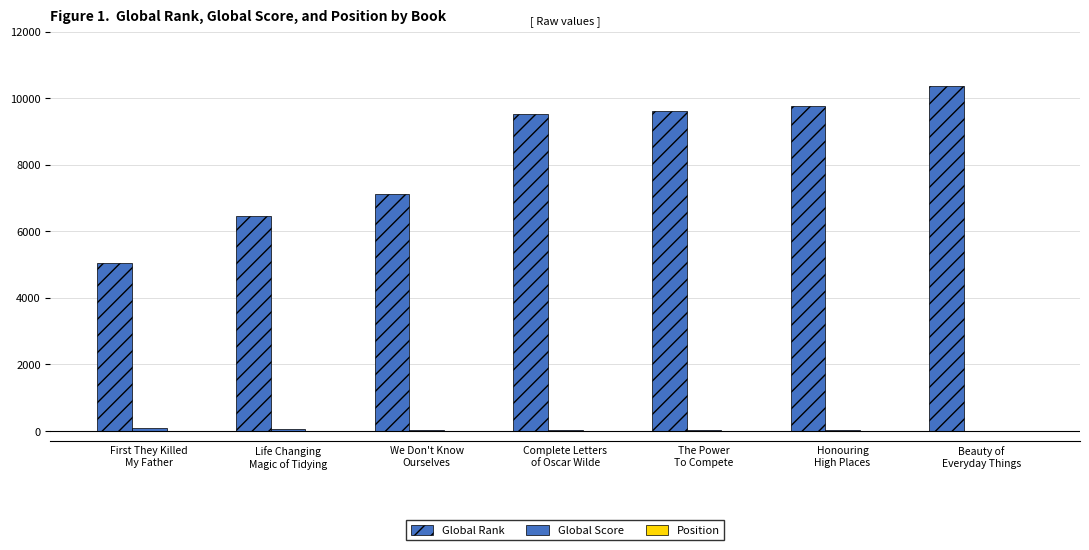

What is the difference between the maximum and second lowest values in the Position series?

5